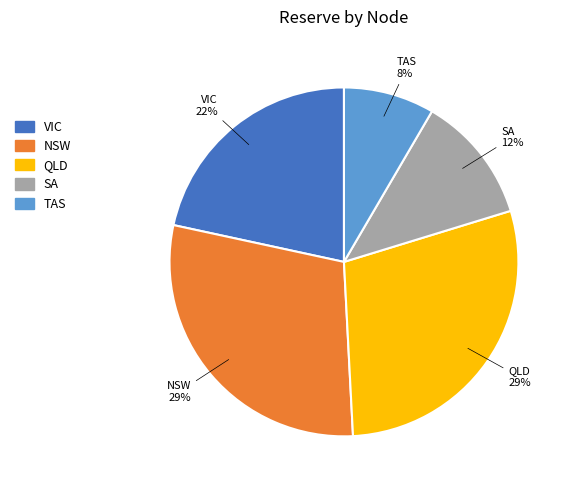

Is the sum of VIC and TAS greater than half?

No